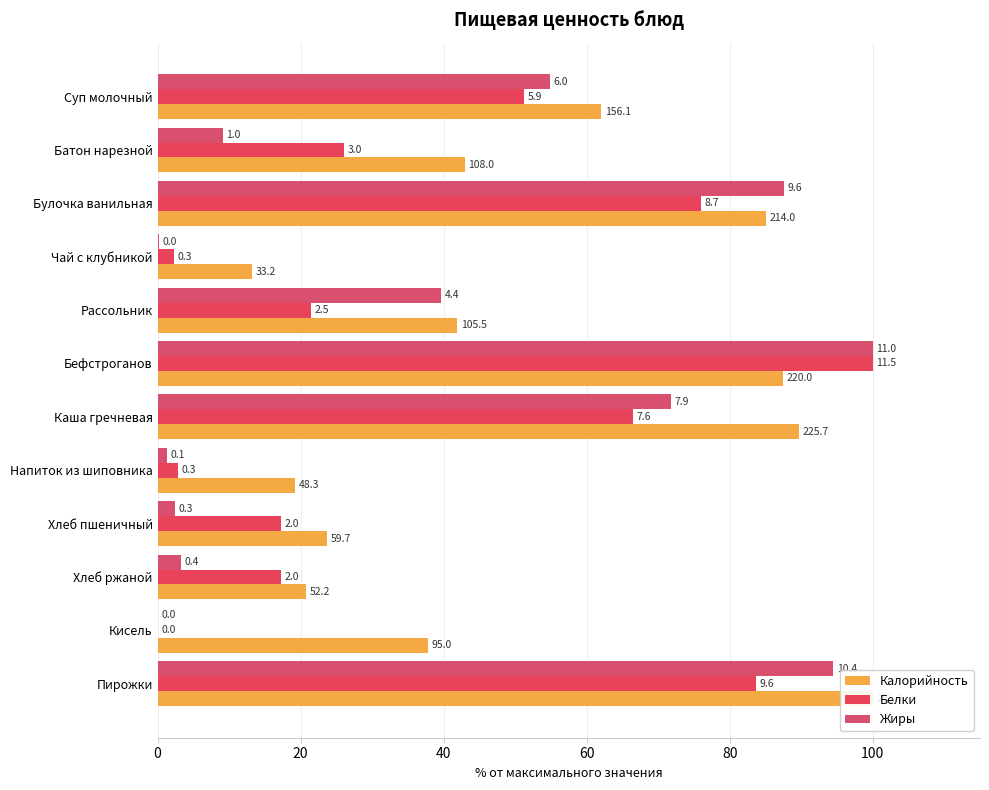

What are all the series names shown in the legend?

Калорийность, Белки, Жиры